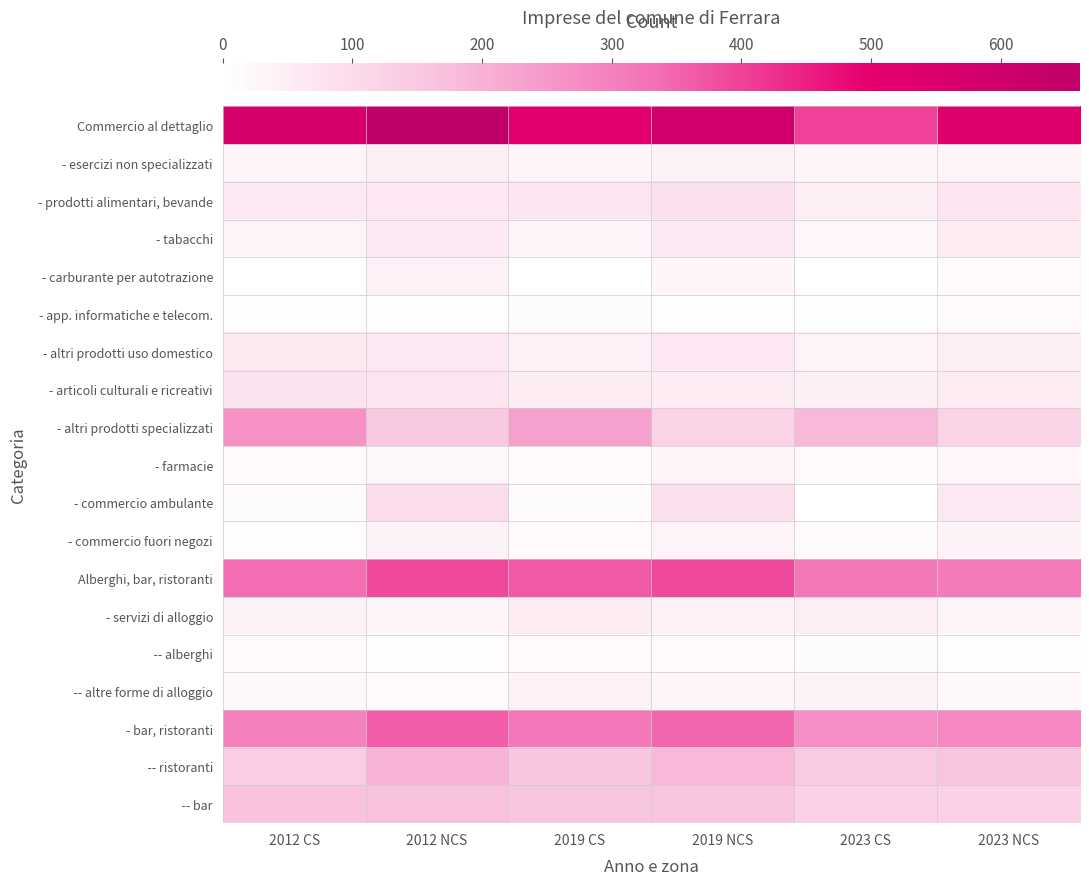

Rank the series at 2023 CS from highest to lowest value.

Commercio al dettaglio, Alberghi, bar, ristoranti, - bar, ristoranti, - altri prodotti specializzati, -- ristoranti, -- bar, - prodotti alimentari, bevande, - servizi di alloggio, - articoli culturali e ricreativi, -- altre forme di alloggio, - altri prodotti uso domestico, - esercizi non specializzati, - tabacchi, - farmacie, - commercio fuori negozi, -- alberghi, - app. informatiche e telecom., - commercio ambulante, - carburante per autotrazione